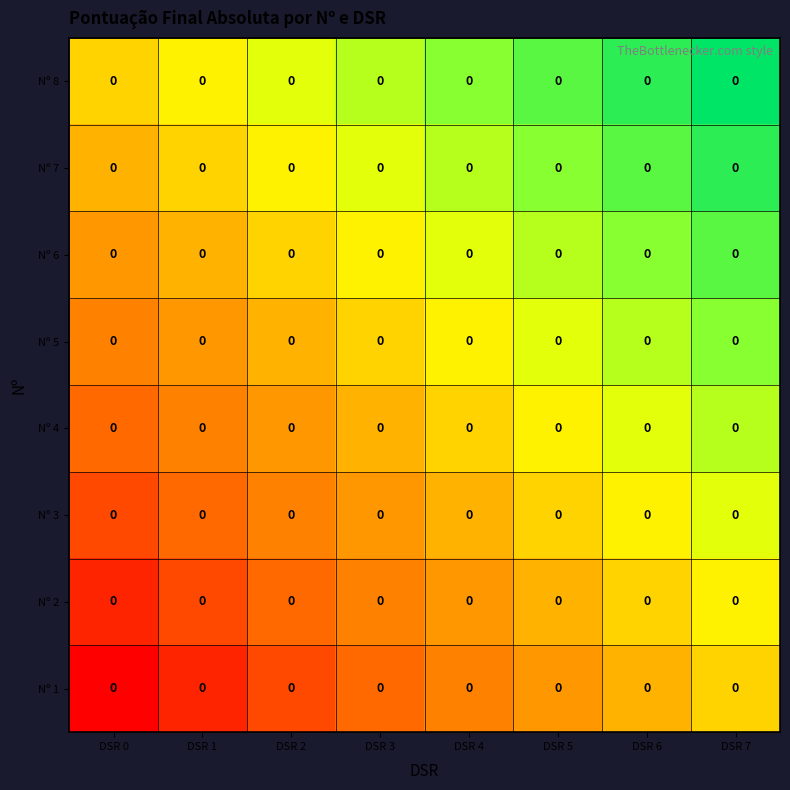

At which category is the sum across all series the highest?

DSR 7